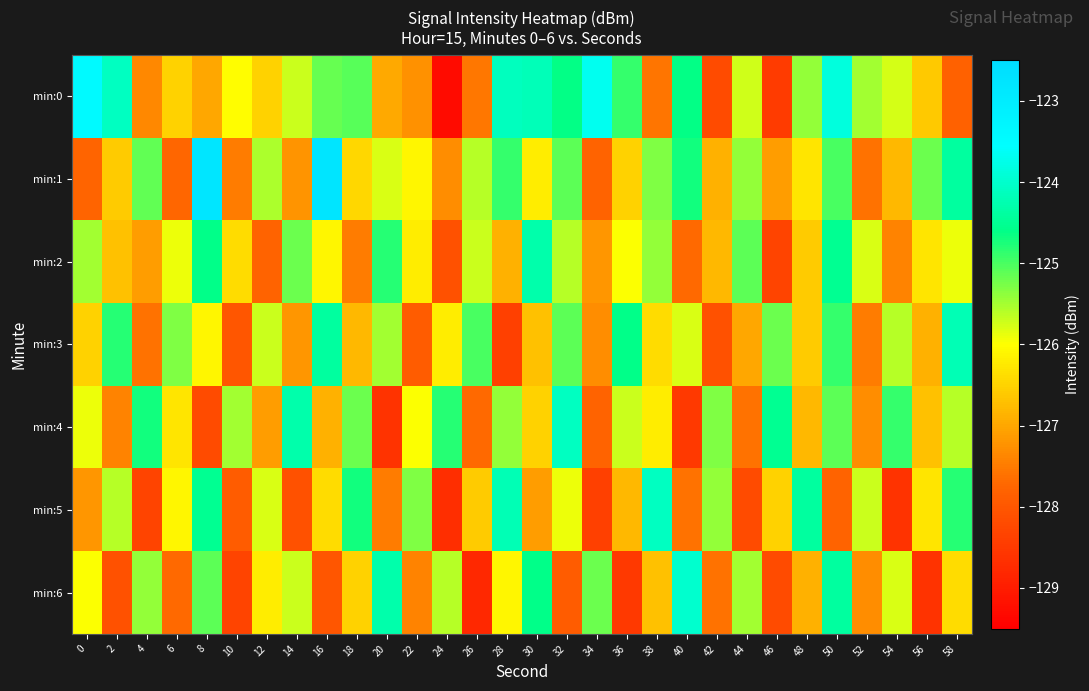

Which series has the largest total across all categories?

min:0